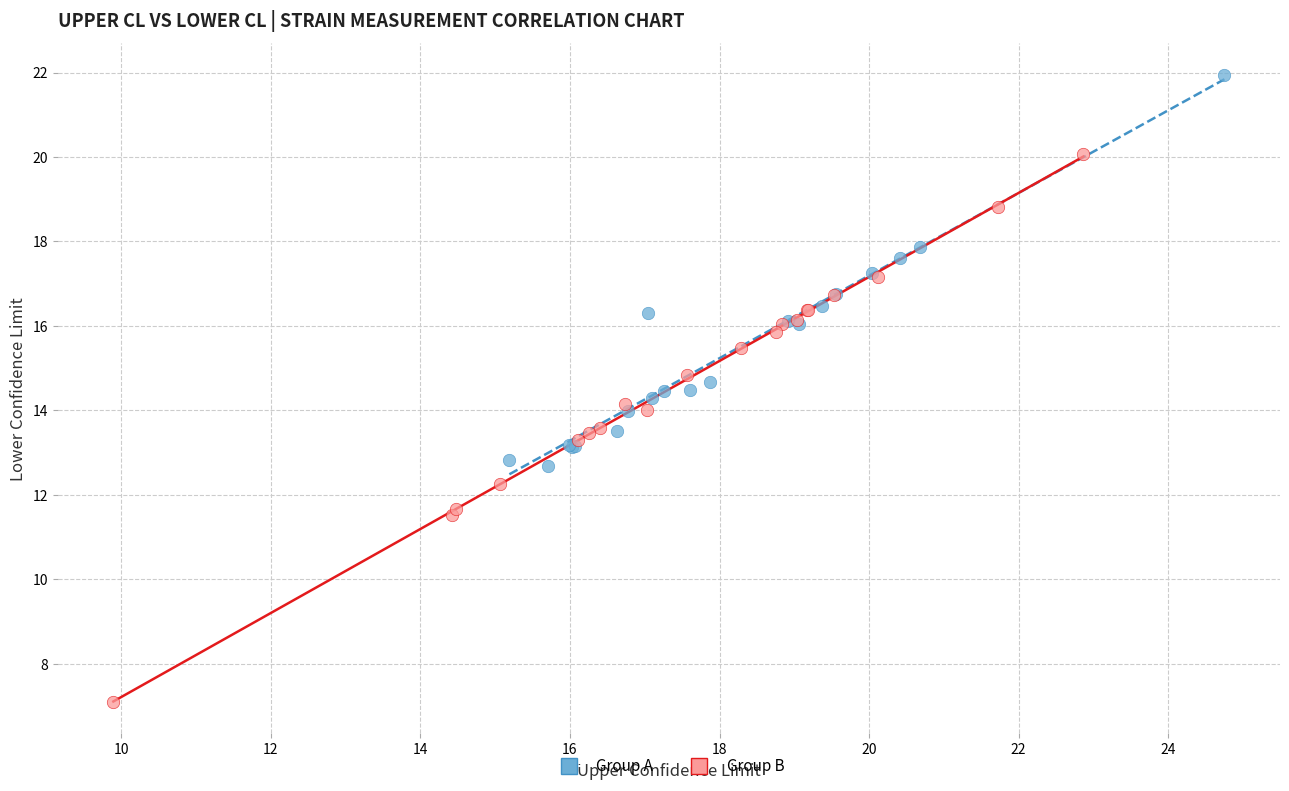

Which series has the largest Y range (max minus min)?

Group B